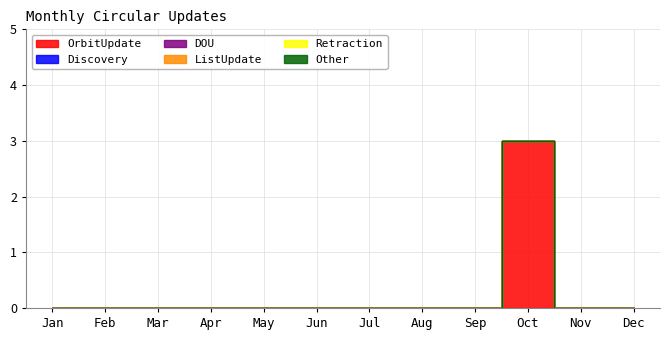

Which series has the largest total across all categories?

OrbitUpdate